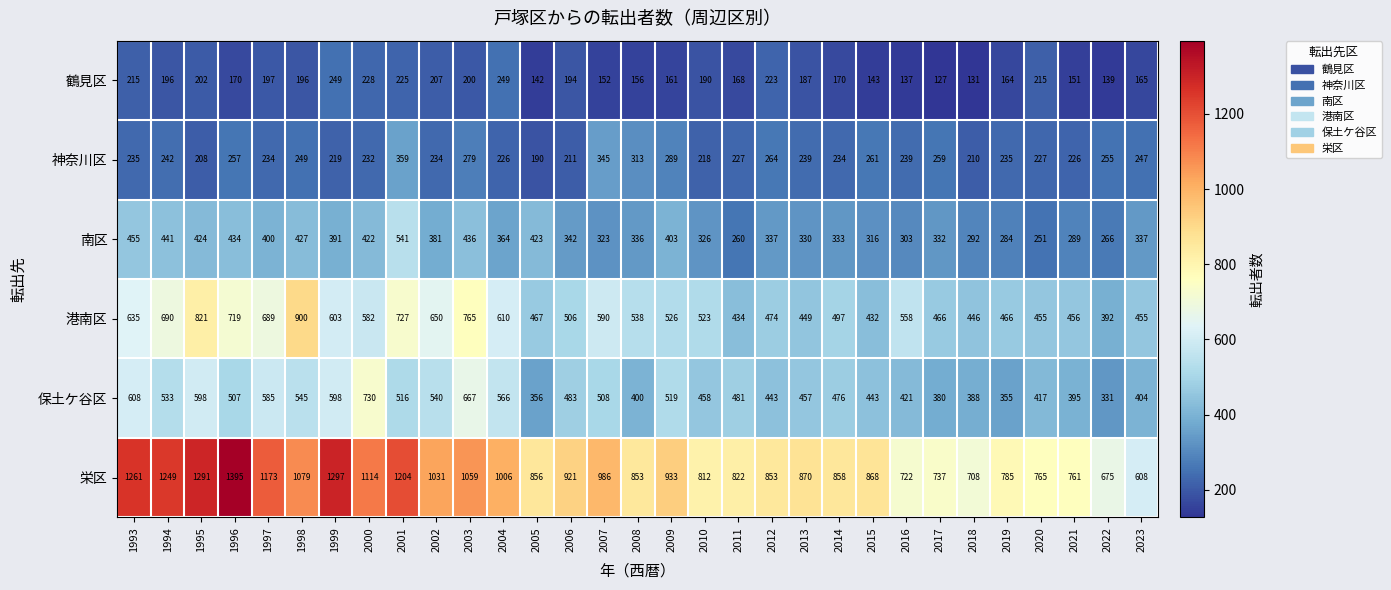

What value does the 栄区 series have at 2009, to the nearest 50?

950